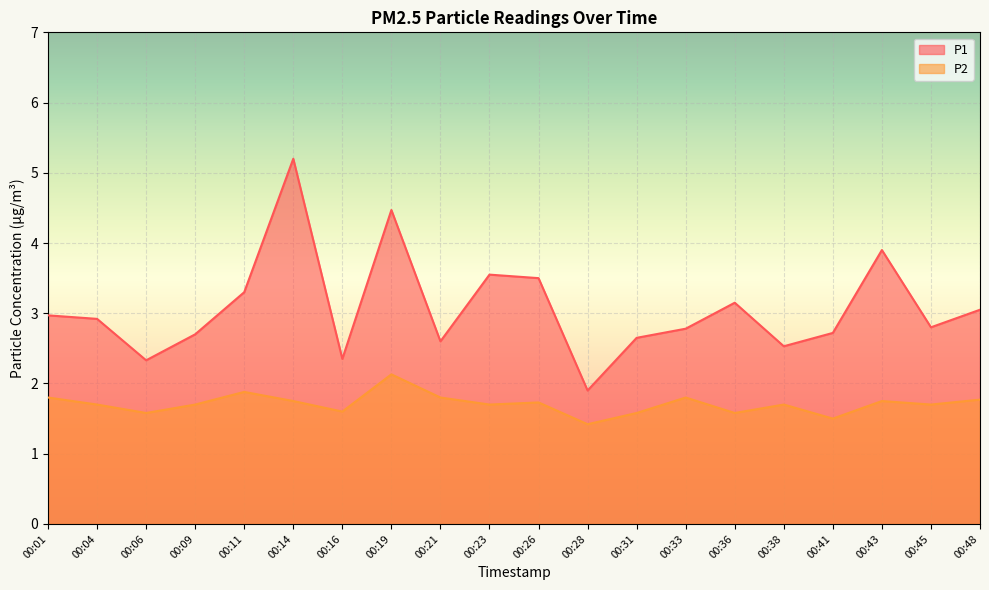

How many categories are shown in the chart?

20